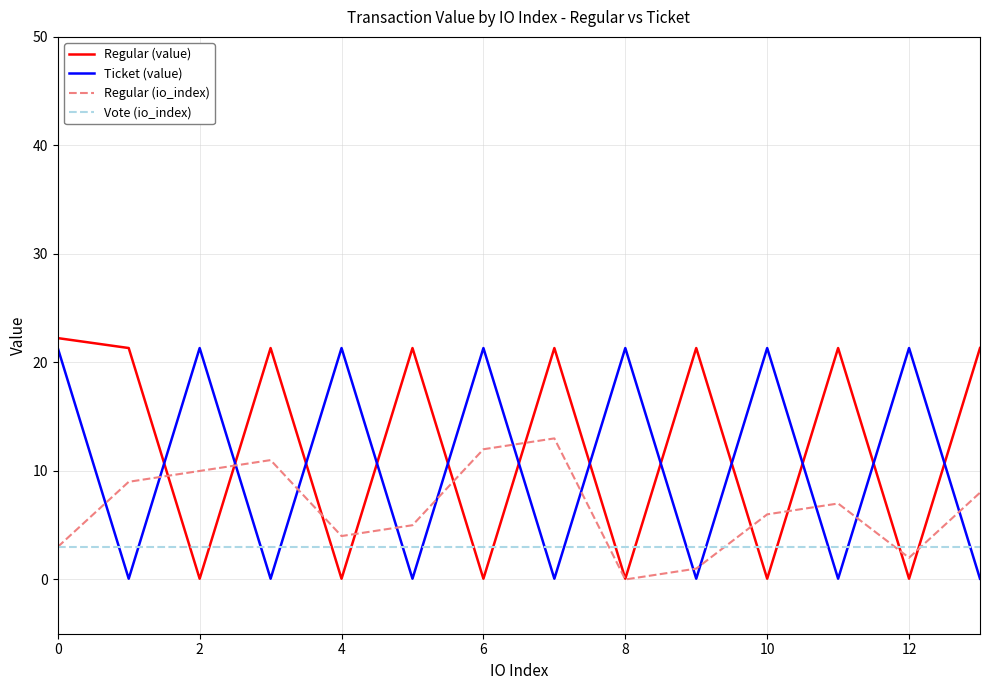

Reading right to left, what are all the values shown in this chart?

Regular (value): 21.3	0.1	21.3	0.1	21.3	0.1	21.3	0.1	21.3	0.1	21.3	0.1	21.3	22.2
Ticket (value): 0.1	21.3	0.1	21.3	0.1	21.3	0.1	21.3	0.1	21.3	0.1	21.3	0.1	21.3
Regular (io_index): 8.0	2.0	7.0	6.0	1.0	0.0	13.0	12.0	5.0	4.0	11.0	10.0	9.0	3.0
Vote (io_index): 3.0	3.0	3.0	3.0	3.0	3.0	3.0	3.0	3.0	3.0	3.0	3.0	3.0	3.0